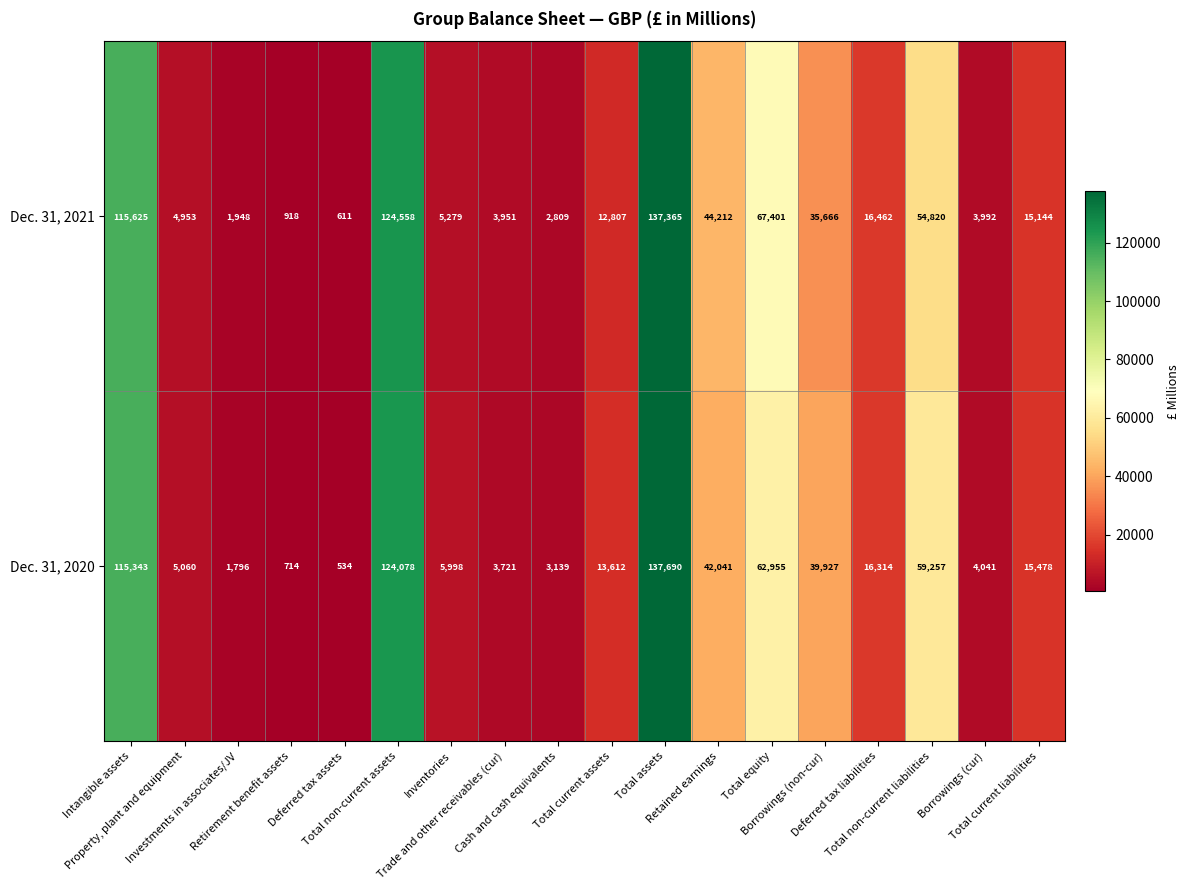

Which series has the largest range (max minus min)?

Dec. 31, 2020